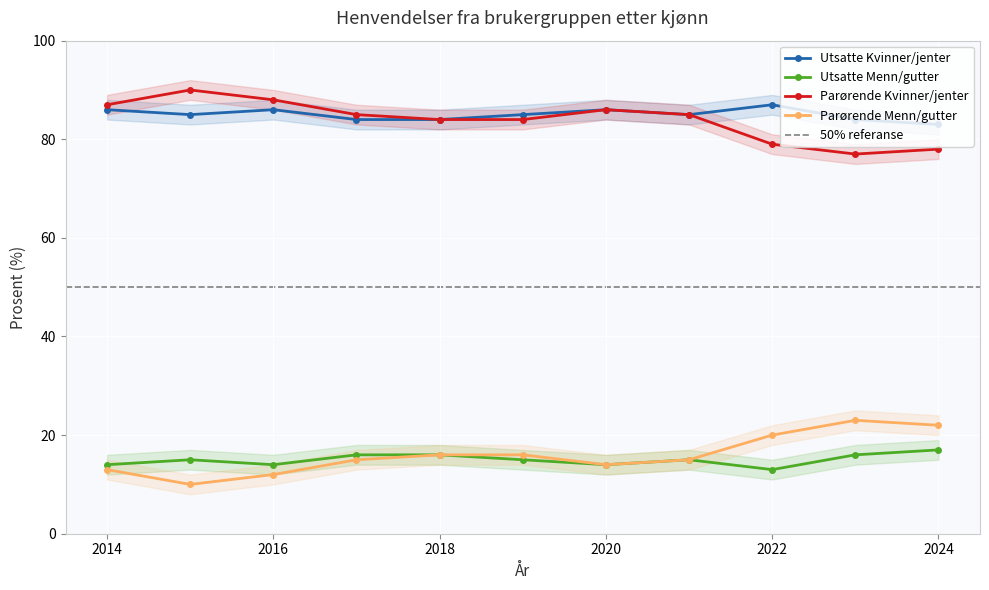

What is the spread (max minus min) of values at 2015?

80